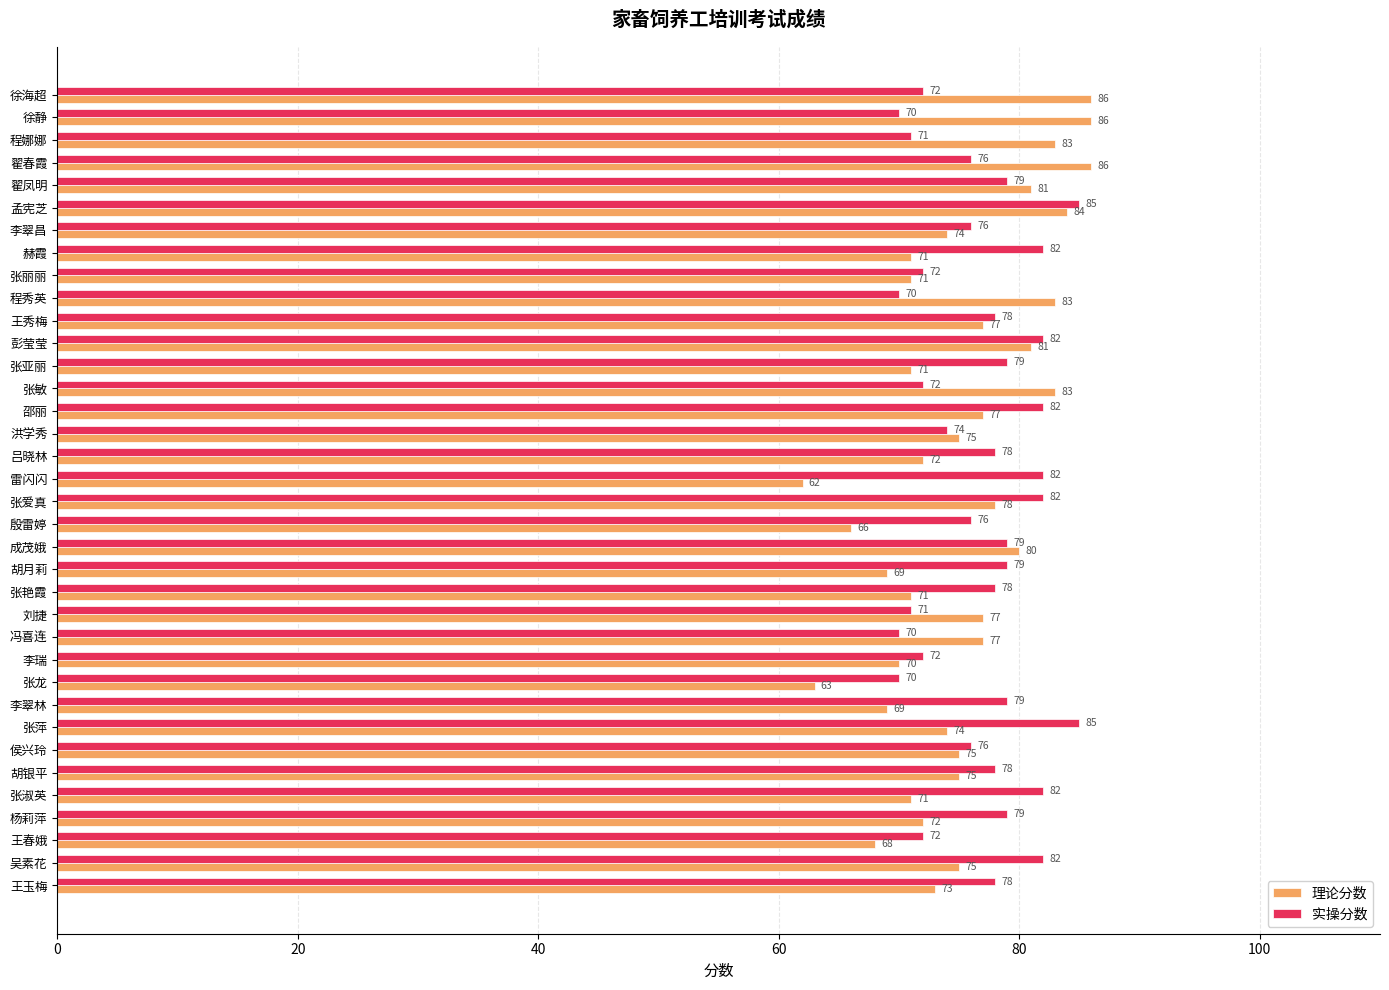

What is the average value of the 实操分数 series?

77